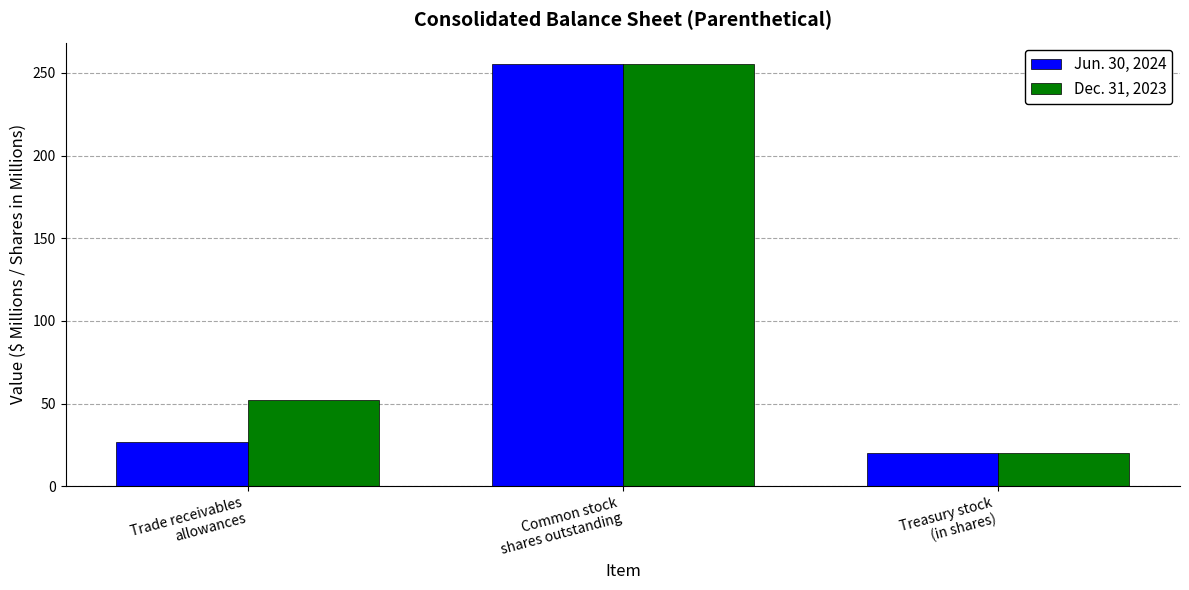

Which series has the largest total across all categories?

Dec. 31, 2023